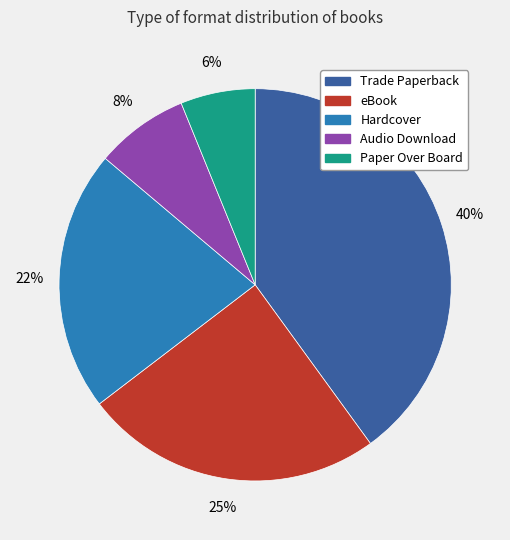

Does Paper Over Board represent more than half of the total?

No